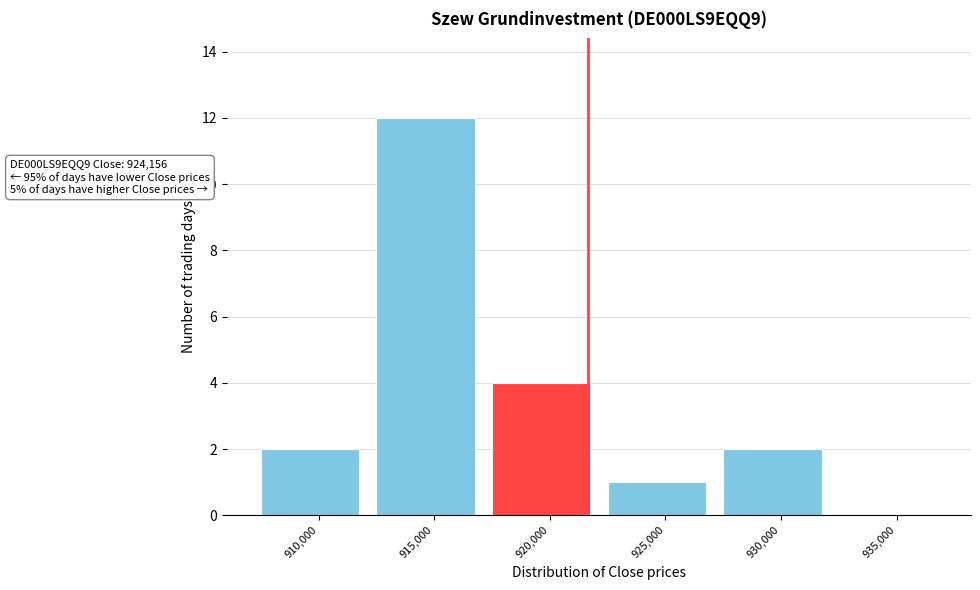

Reading left to right, what are all the values shown in this chart?

910,000=2	915,000=12	920,000=4	925,000=1	930,000=2	935,000=0